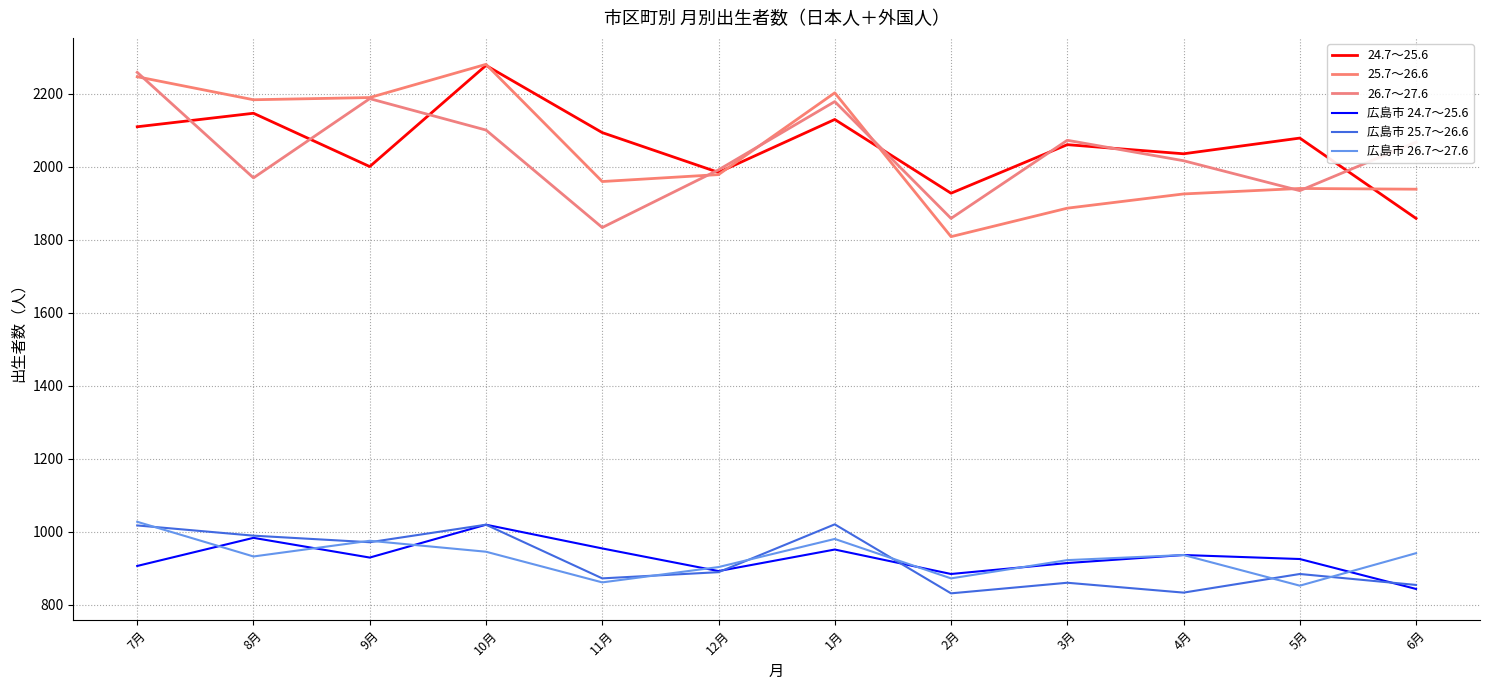

What is the difference between the maximum and minimum values in the 26.7～27.6 series?

425